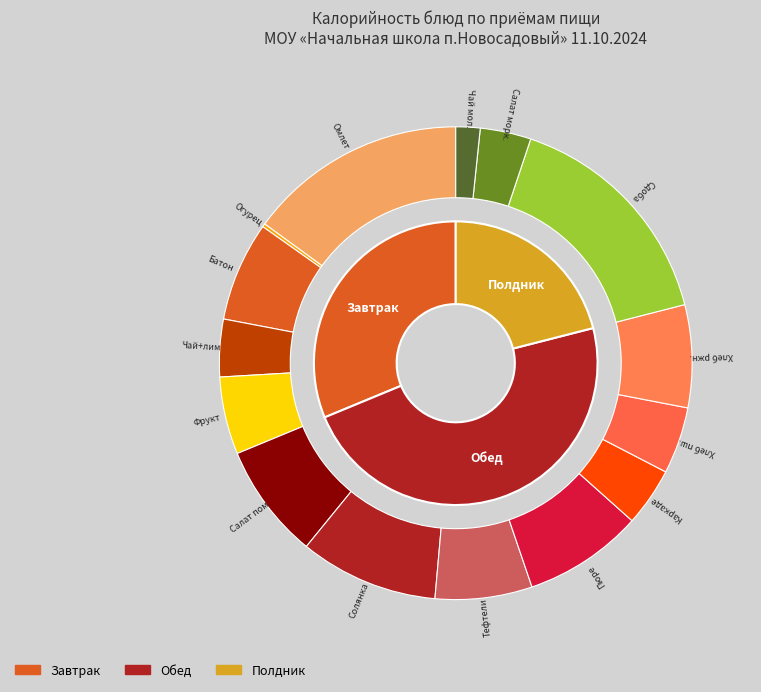

How much of the chart is everything except Тефтели Морская фантазия?

93.4%